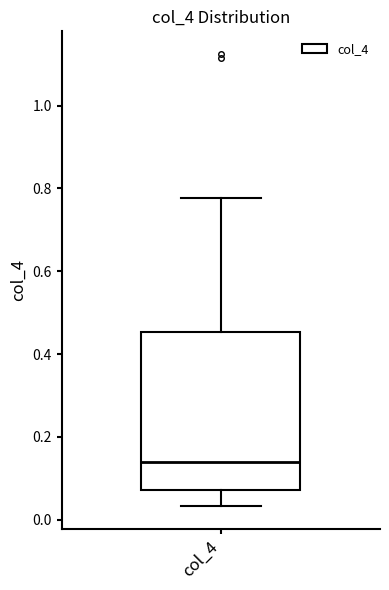

Transcribe this box plot: give where the median line is, the range the box spans, and where the two whiskers end, as read against the y-axis. The values are not printed on the chart, so give them approximately, as read against the axis.

median 0.14, box 0.08 to 0.46, whiskers 0.04 to 0.78